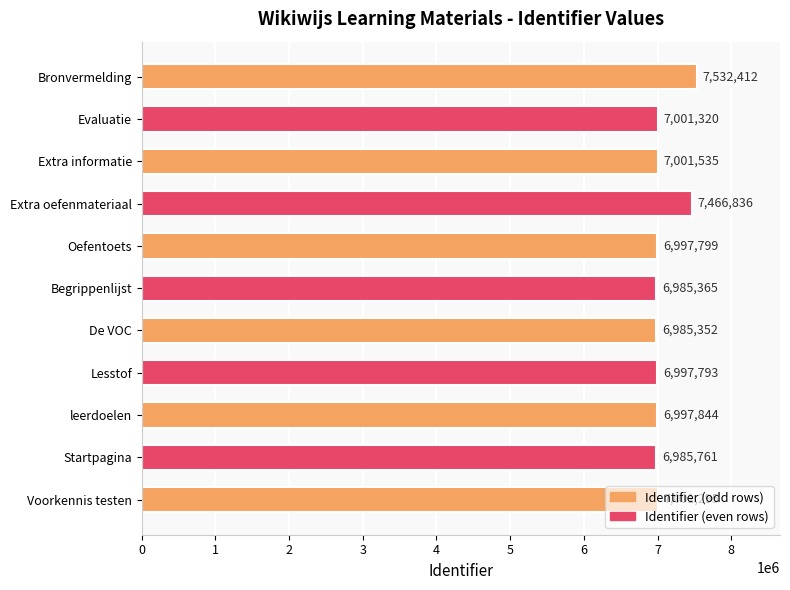

Is it true that the value at Lesstof is 6997793?

True